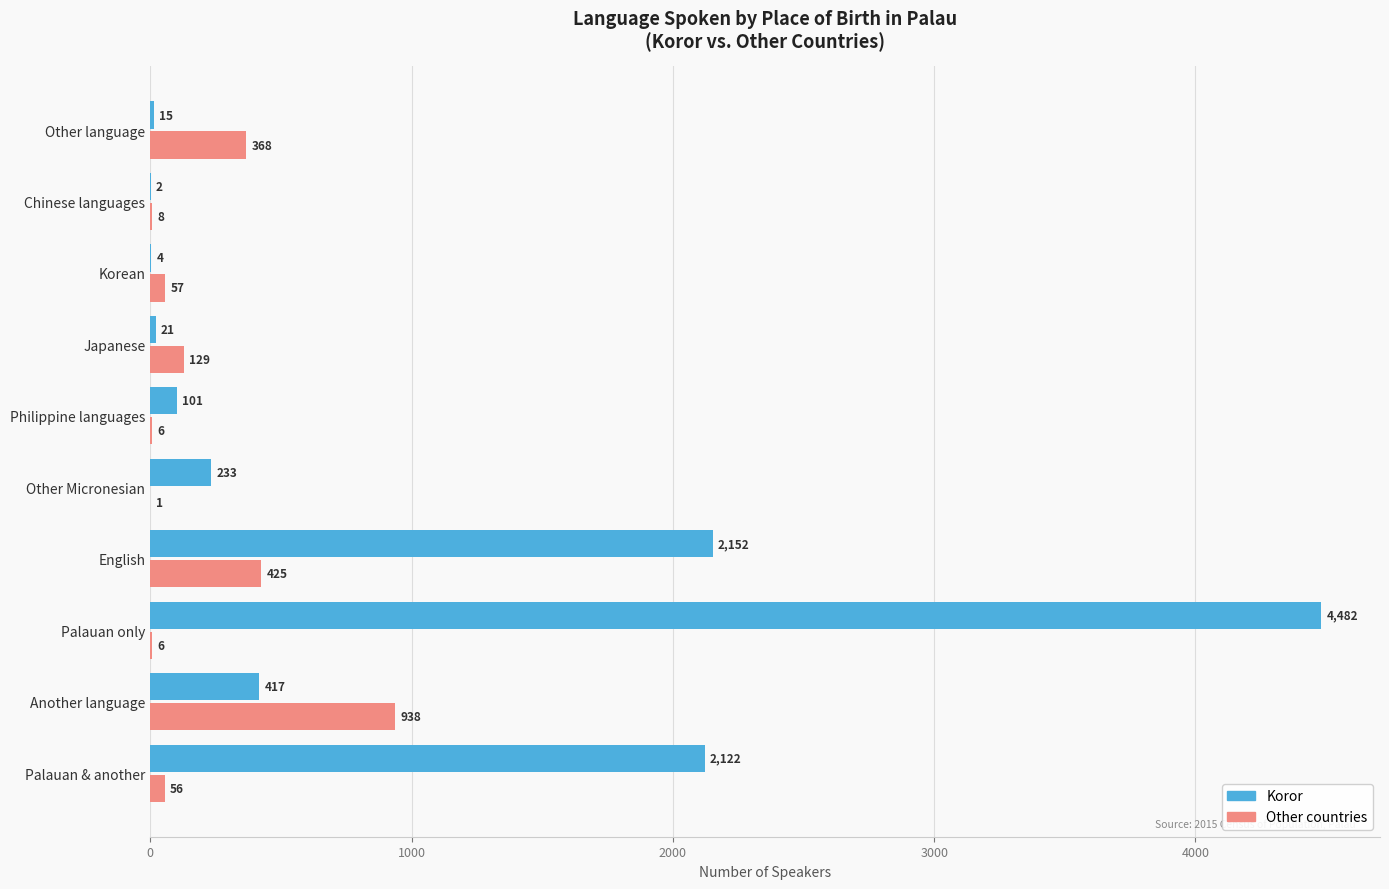

What is the maximum value shown in the chart?

4482